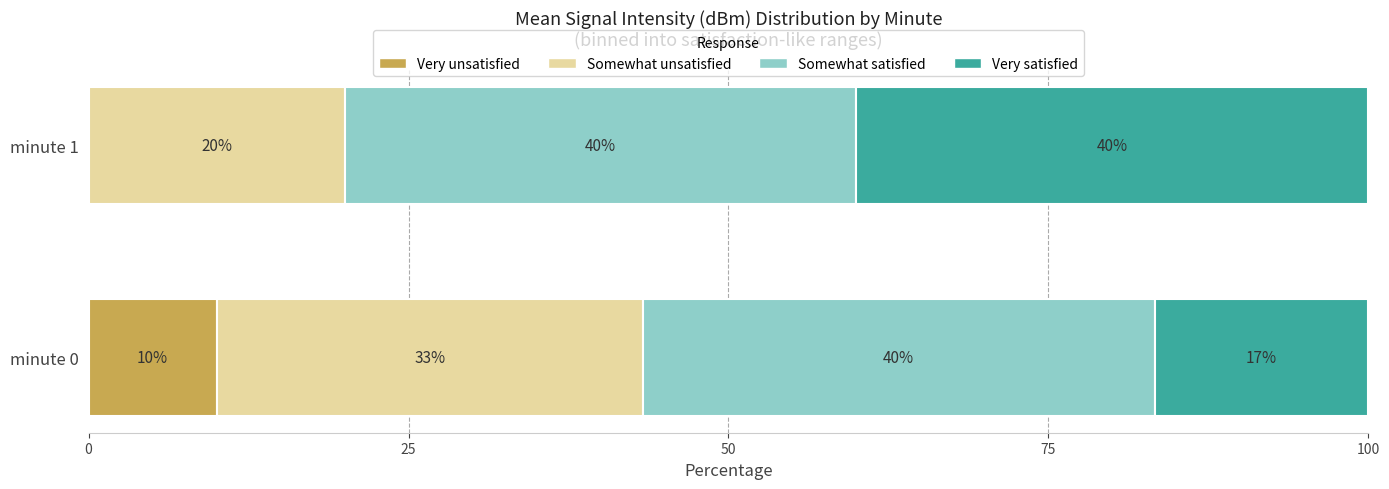

The Very unsatisfied series shows 10.0 at minute 0. True or false?

True